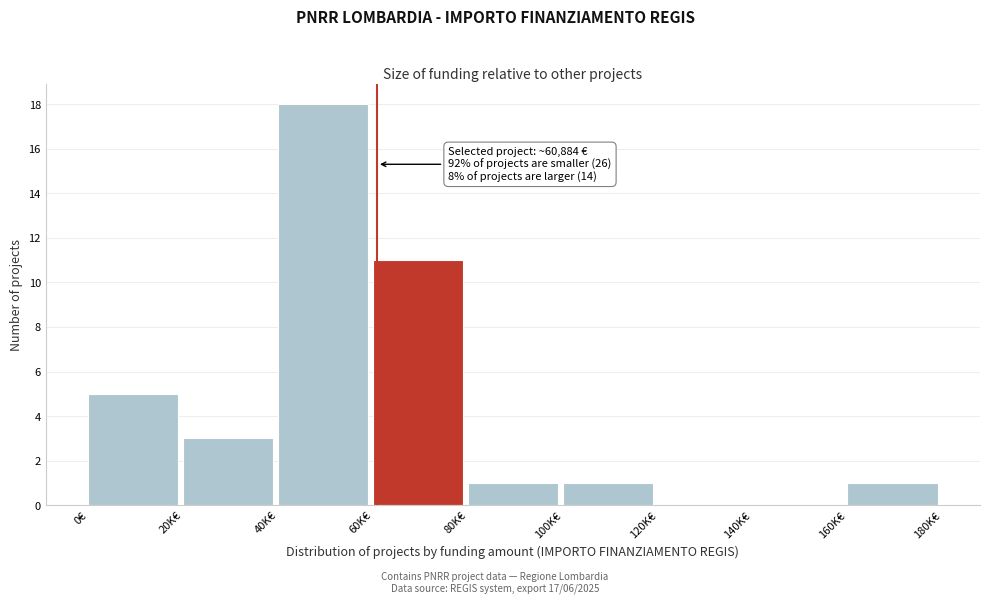

Reading right to left, what are all the values shown in this chart?

160K€=1	140K€=0	120K€=0	100K€=1	80K€=1	60K€=11	40K€=18	20K€=3	0€=5